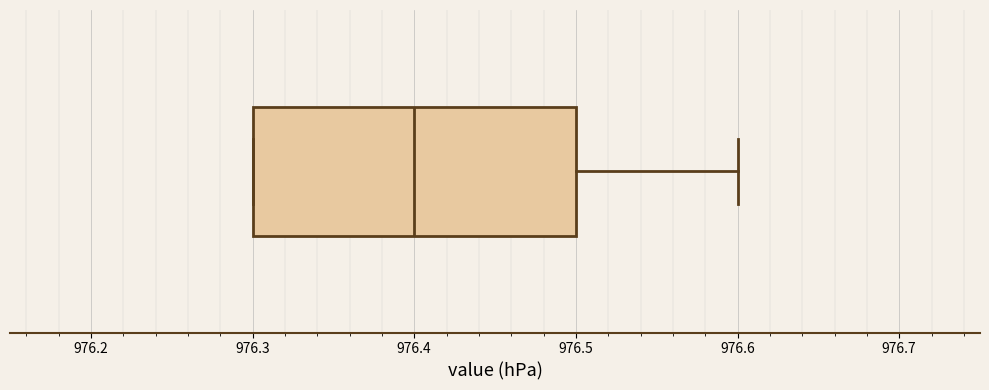

Transcribe this box plot: give where the median line is, the range the box spans, and where the two whiskers end, as read against the x-axis. The values are not printed on the chart, so give them approximately, as read against the axis.

median 976.4, box 976.3 to 976.5, whiskers 976.3 to 976.6